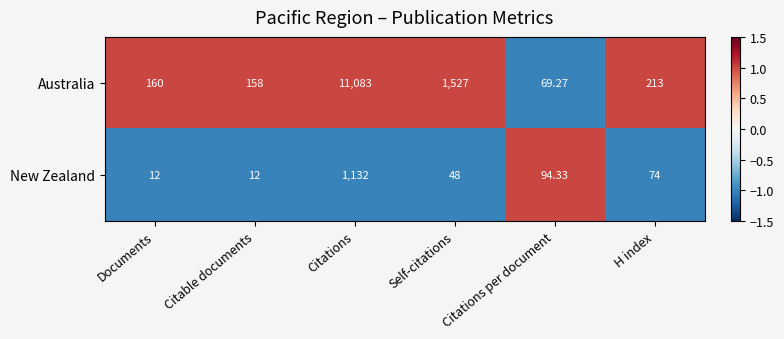

Which series has the largest range (max minus min)?

Australia